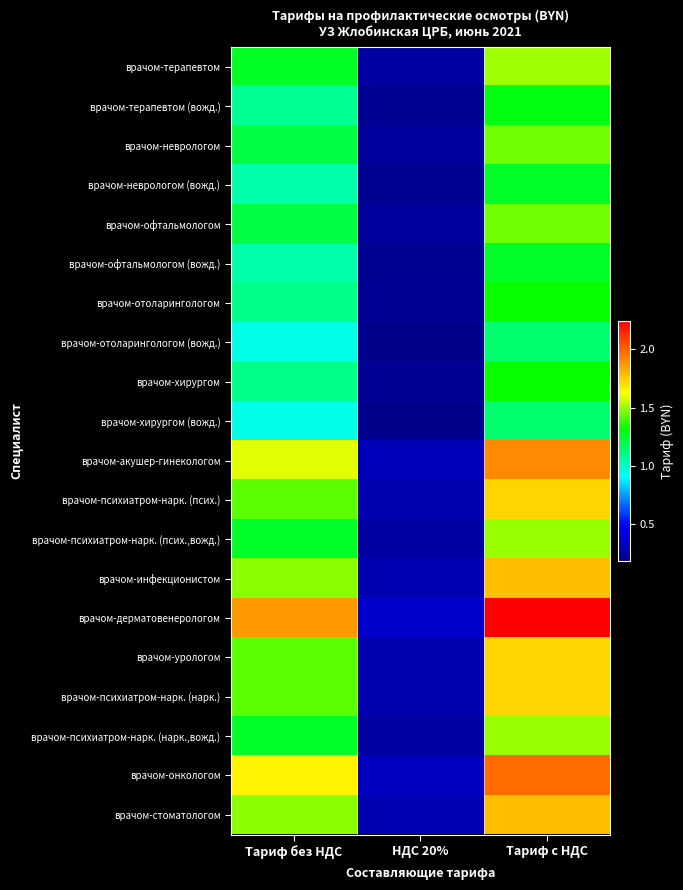

What is the difference between the highest and lowest values at Тариф без НДС?

0.9